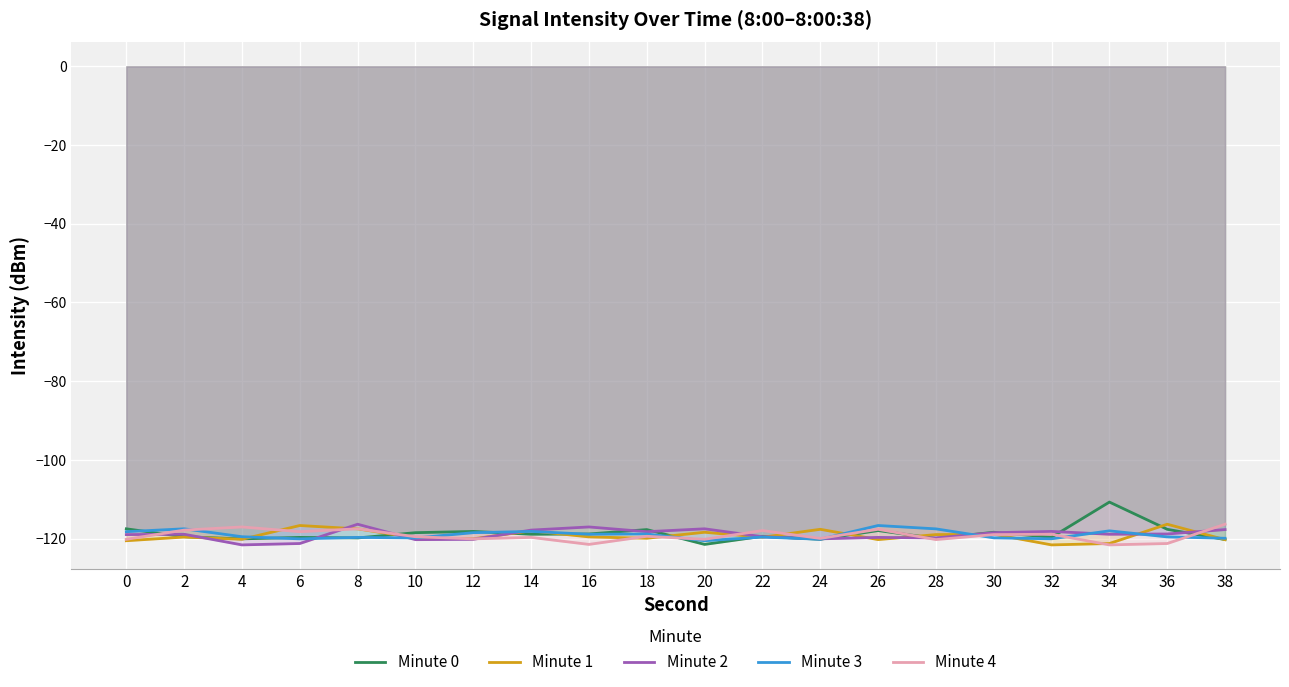

Reading right to left, list all the values displayed in this chart.

Minute 0: 38=-120.3	36=-117.7	34=-110.7	32=-119.7	30=-118.4	28=-120.0	26=-118.0	24=-120.2	22=-119.4	20=-121.5	18=-117.7	16=-118.8	14=-118.9	12=-118.2	10=-118.5	8=-119.9	6=-119.7	4=-120.1	2=-119.5	0=-117.5
Minute 1: 38=-120.3	36=-116.4	34=-121.3	32=-121.6	30=-118.9	28=-119.0	26=-120.3	24=-117.7	22=-119.7	20=-118.4	18=-119.9	16=-119.6	14=-118.1	12=-120.1	10=-119.8	8=-117.6	6=-116.7	4=-120.2	2=-119.6	0=-120.6
Minute 2: 38=-117.7	36=-118.8	34=-118.9	32=-118.2	30=-118.5	28=-119.9	26=-119.7	24=-120.1	22=-119.5	20=-117.5	18=-118.3	16=-117.1	14=-117.9	12=-120.2	10=-120.3	8=-116.4	6=-121.3	4=-121.6	2=-118.9	0=-119.0
Minute 3: 38=-119.9	36=-119.6	34=-118.1	32=-120.1	30=-119.8	28=-117.6	26=-116.7	24=-120.2	22=-119.6	20=-120.6	18=-118.8	16=-118.9	14=-118.2	12=-118.5	10=-119.9	8=-119.7	6=-120.1	4=-119.5	2=-117.5	0=-118.3
Minute 4: 38=-116.4	36=-121.3	34=-121.6	32=-118.9	30=-119.0	28=-120.3	26=-117.7	24=-120.0	22=-118.0	20=-120.2	18=-119.4	16=-121.5	14=-119.7	12=-120.1	10=-119.5	8=-117.5	6=-118.3	4=-117.1	2=-117.9	0=-120.2